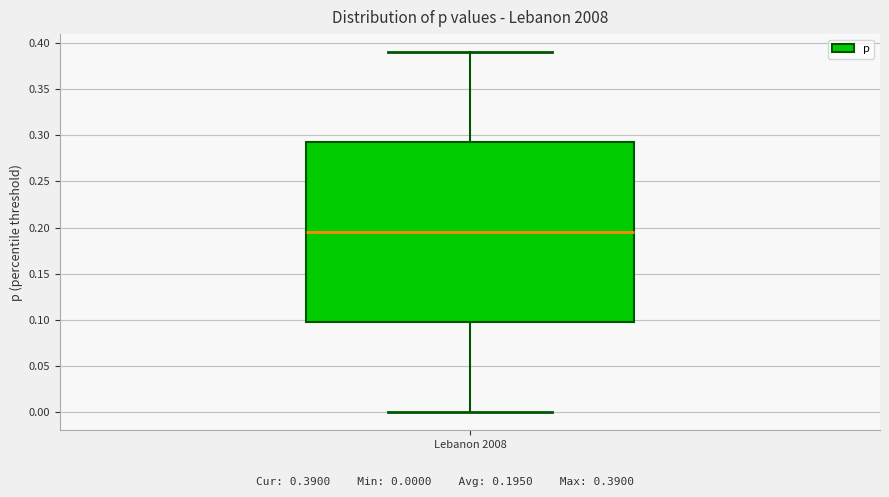

Where does the median line of the box for Lebanon 2008 sit on the y-axis? The values are not printed on the chart, so give them approximately, as read against the axis.

0.195